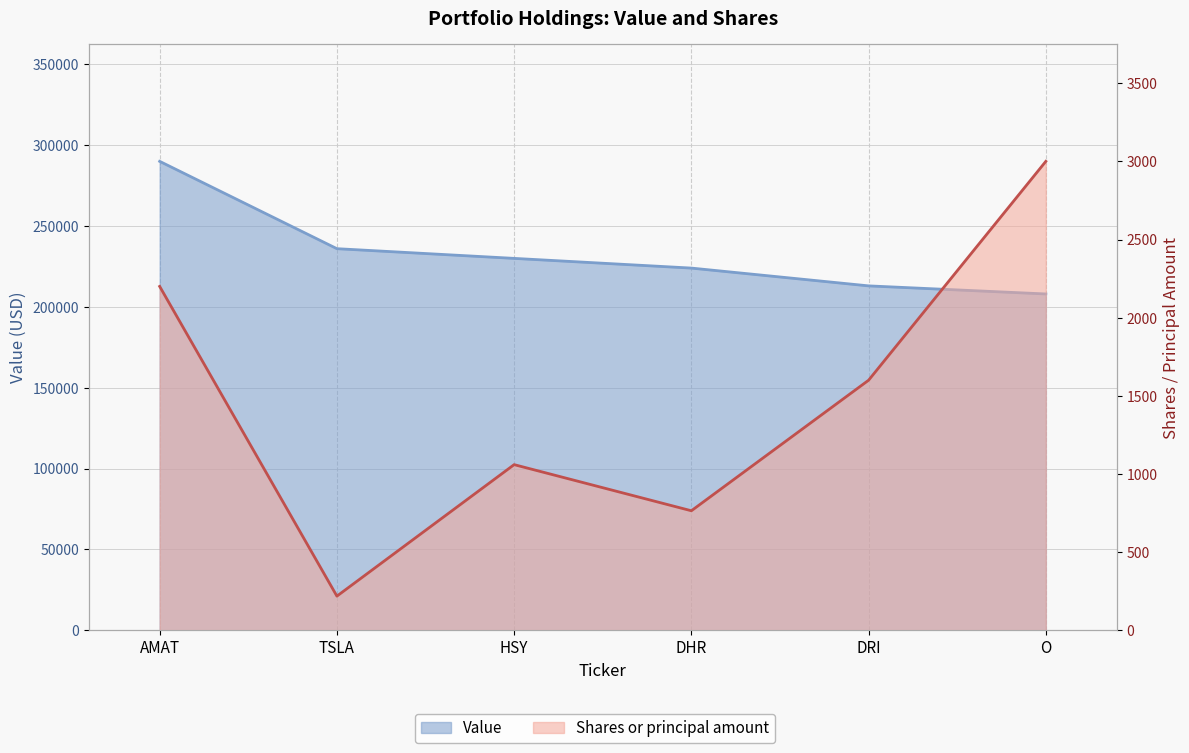

The Value series shows 92459 at DHR. True or false?

False